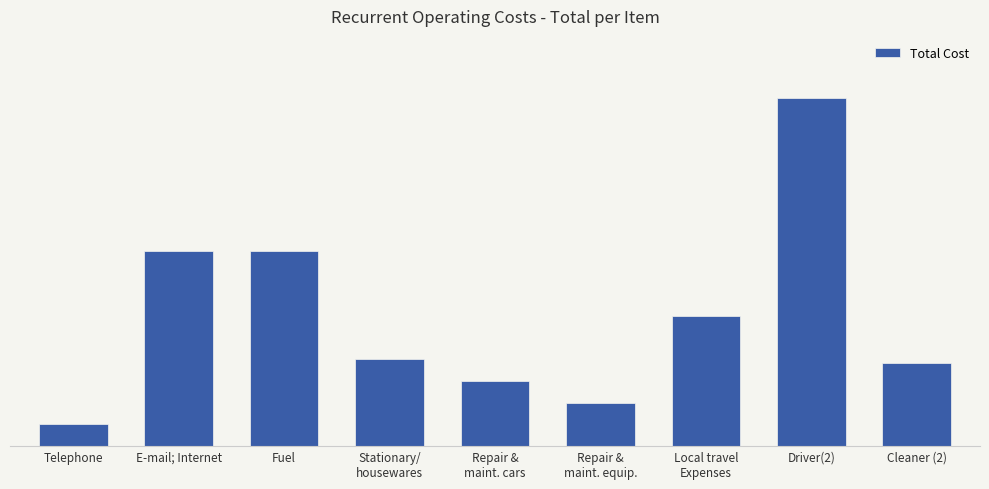

Are the bars grouped side by side (vs. stacked)?

No